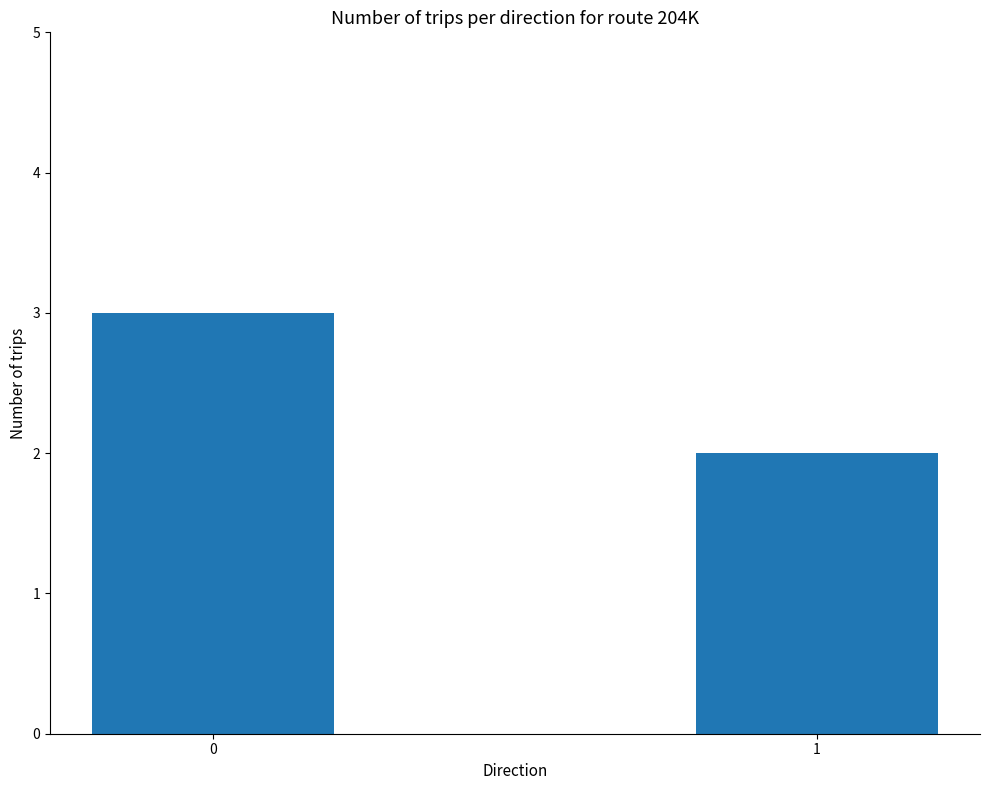

What is the sum of all values?

5